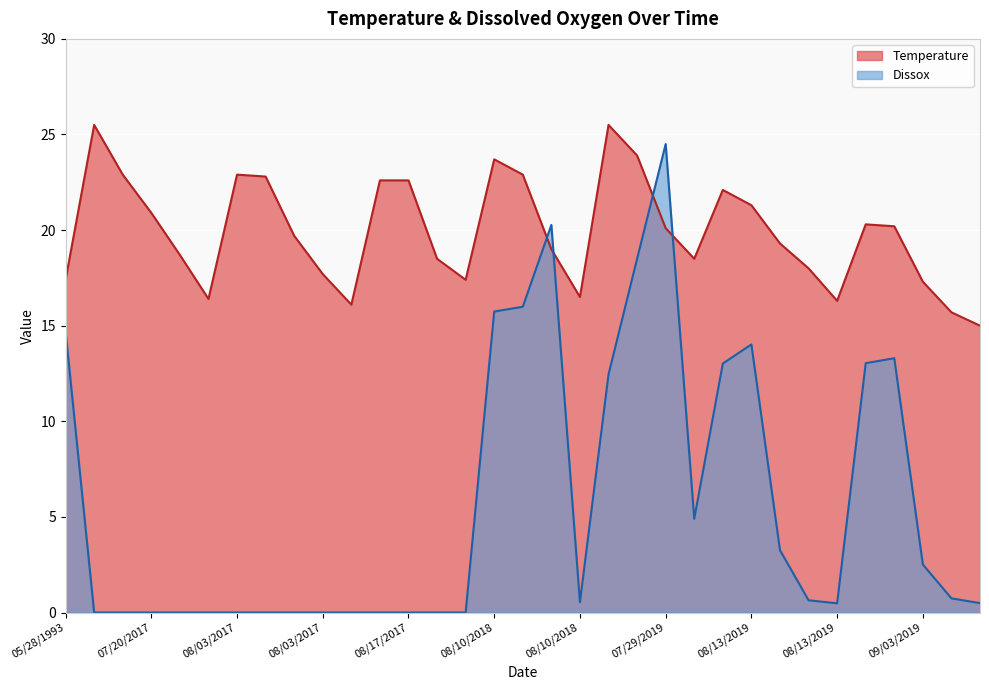

What is the difference between the maximum and minimum values in the Temperature series?

10.5